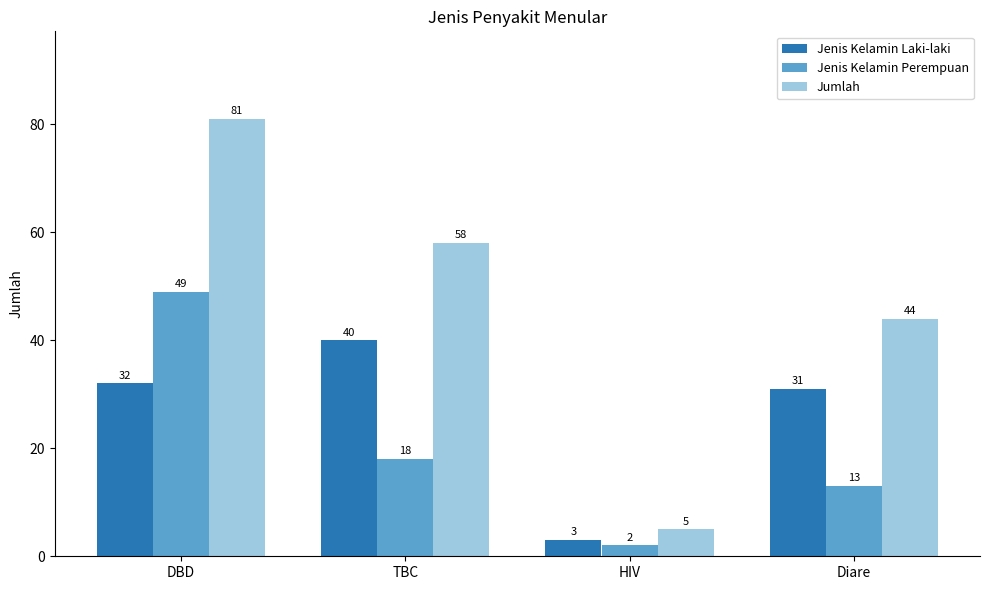

Reading left to right, what are all the values shown in this chart?

Jenis Kelamin Laki-laki: 32	40	3	31
Jenis Kelamin Perempuan: 49	18	2	13
Jumlah: 81	58	5	44